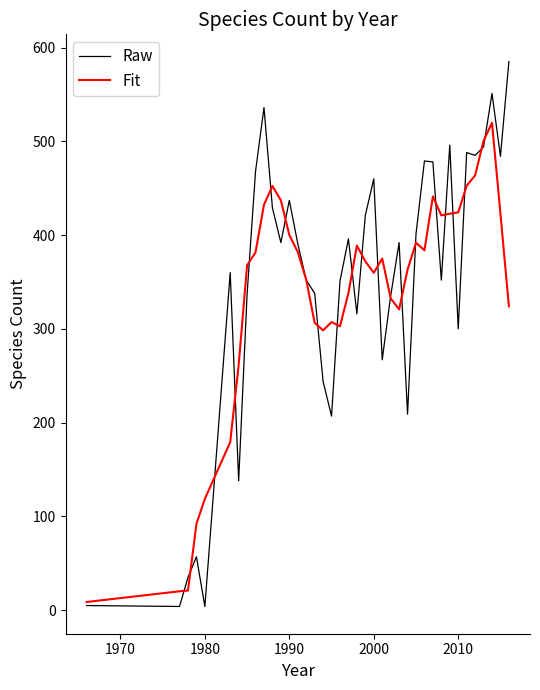

What is the maximum value shown in the chart?

585.0